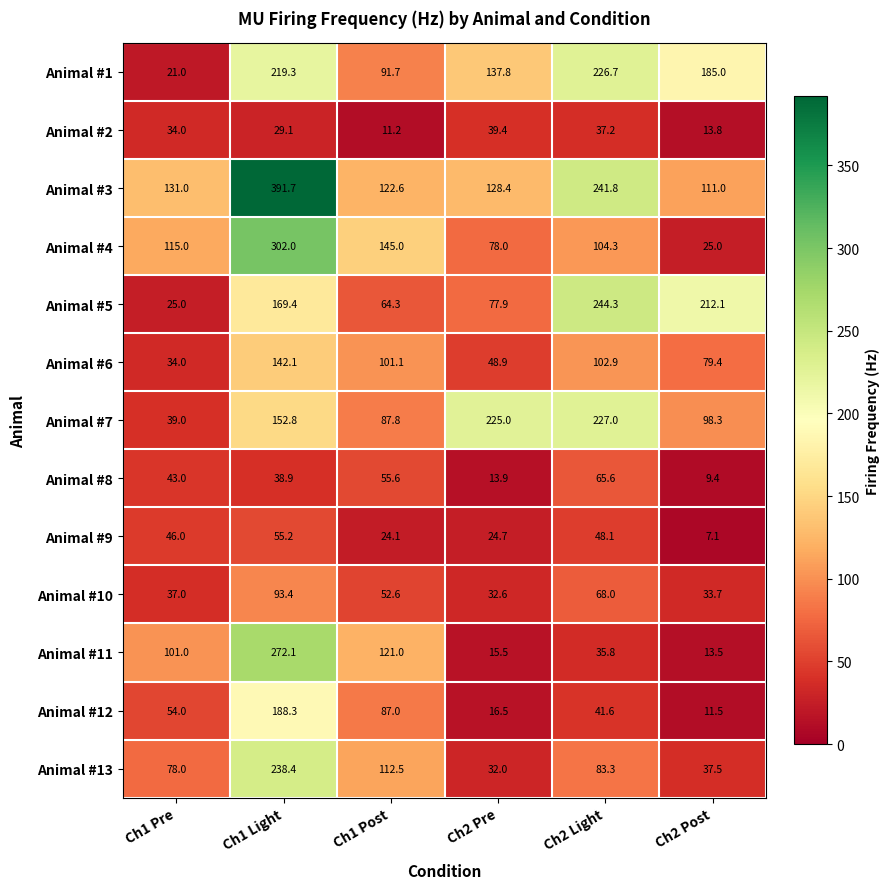

At which category is the sum across all series the highest?

Ch1 Light